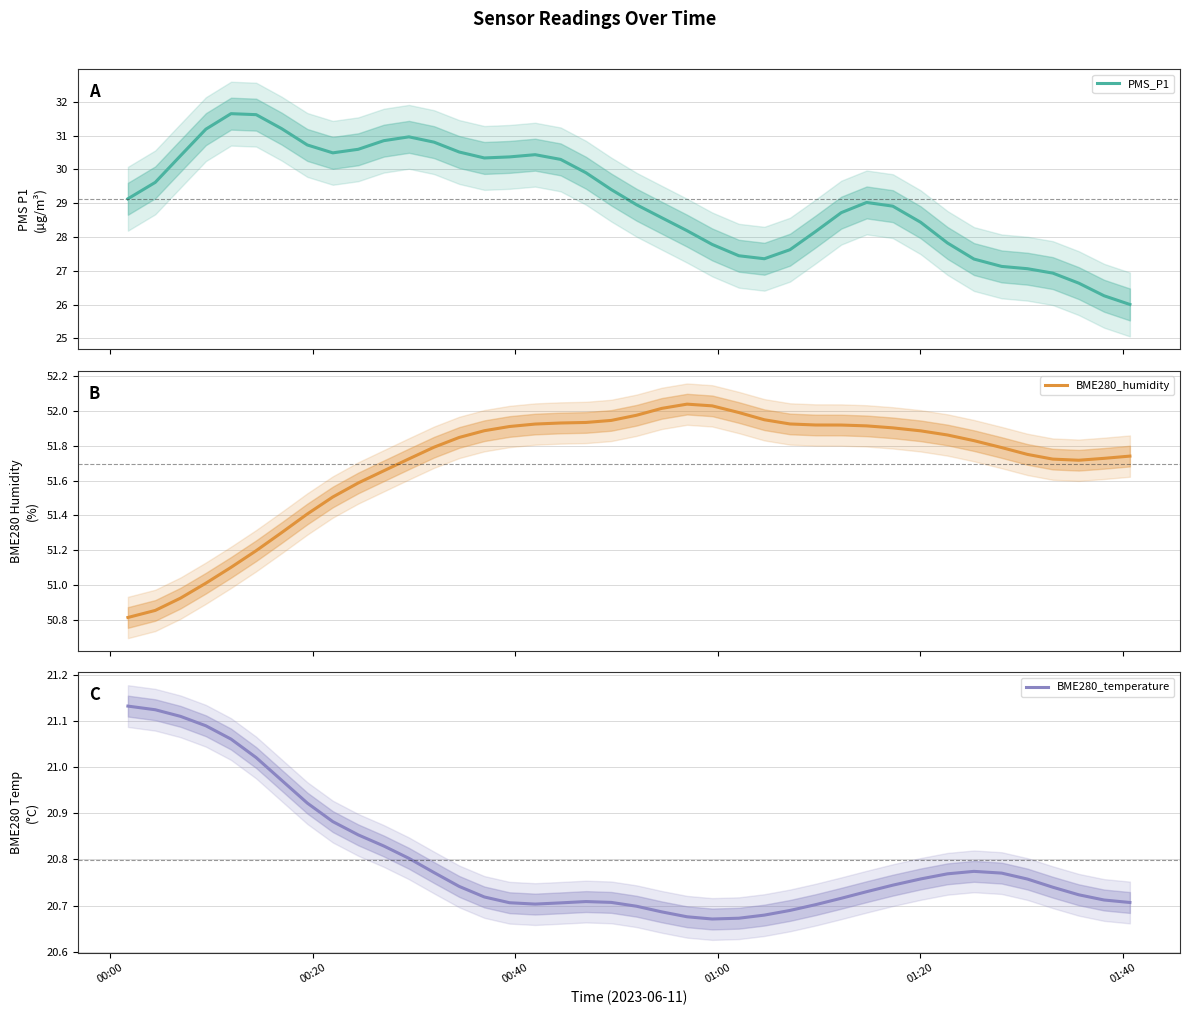

Does the chart display data point markers on the line(s)?

No